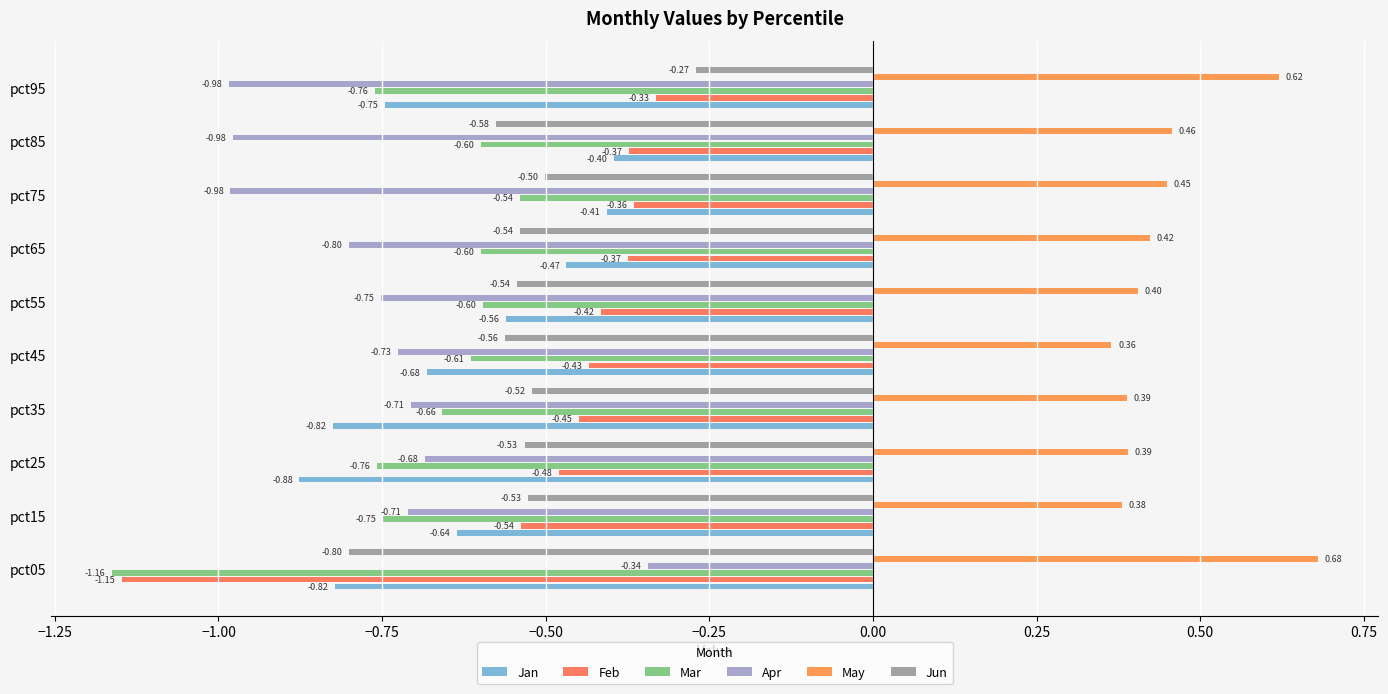

Which category has the lowest value in the Feb series?

pct05